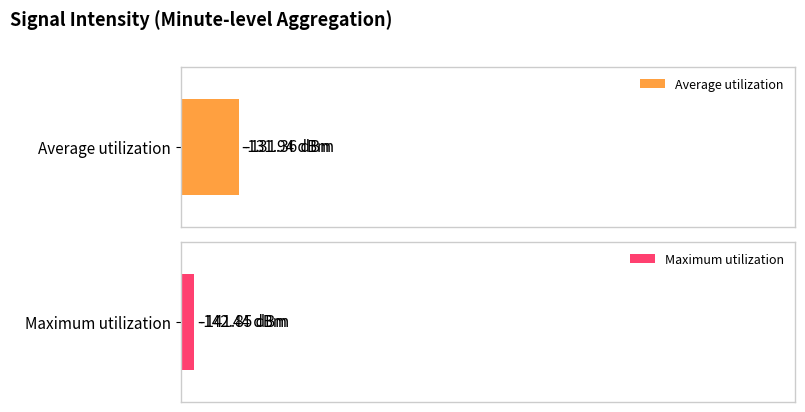

Between 0 and 20, which series saw the biggest shift?

Maximum utilization